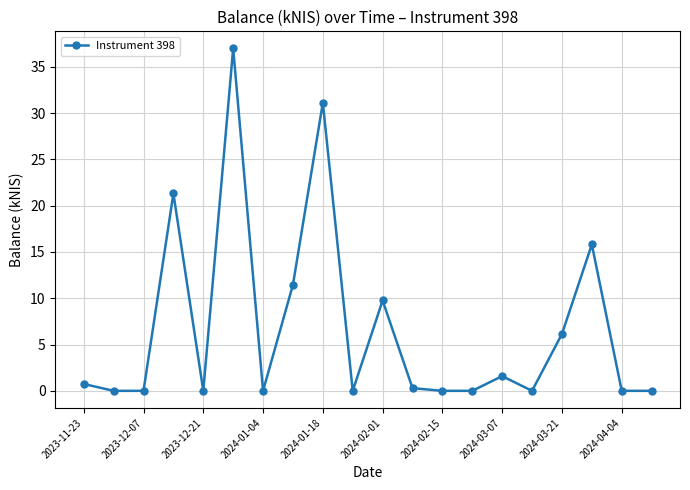

What is the maximum value shown in the chart?

37.0